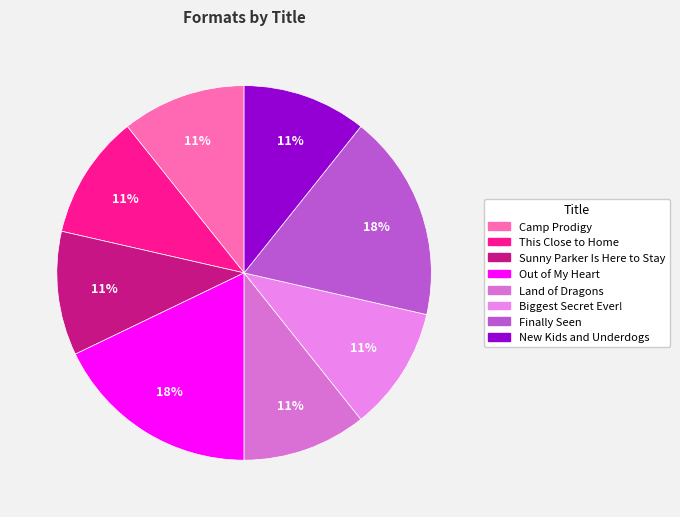

Which has a higher value, New Kids and Underdogs or Out of My Heart?

Out of My Heart